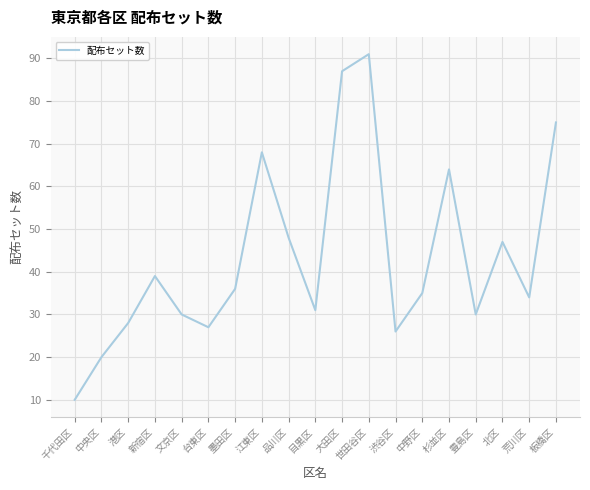

What position from the left is 渋谷区?

13